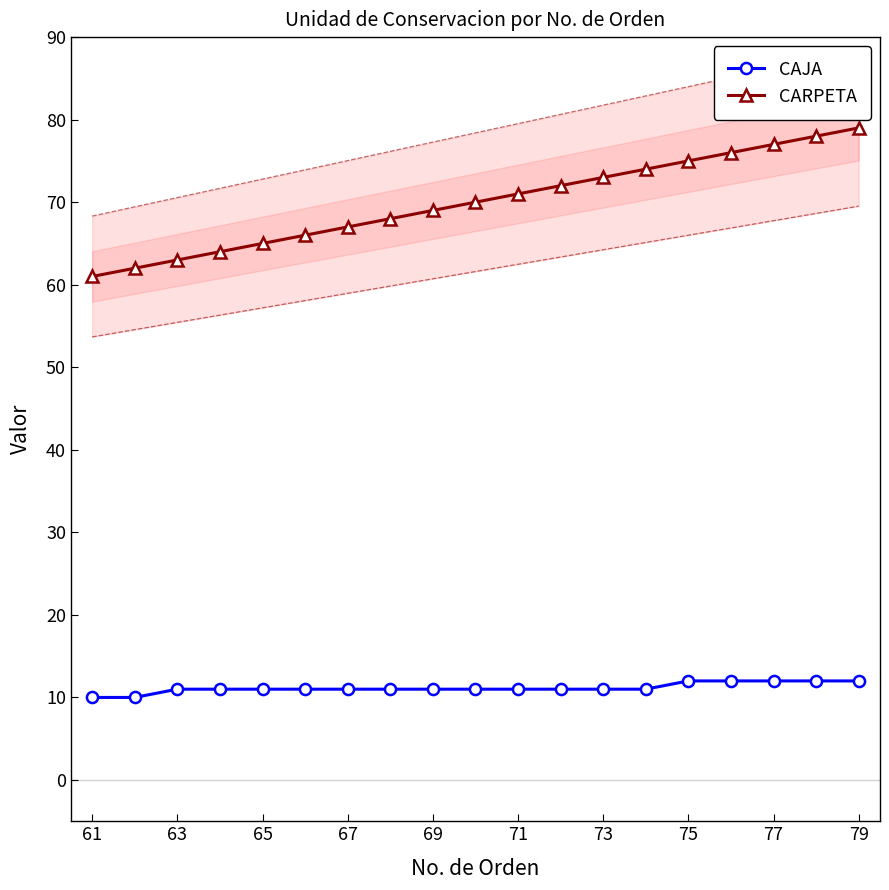

What is the sum of all CAJA values?

212